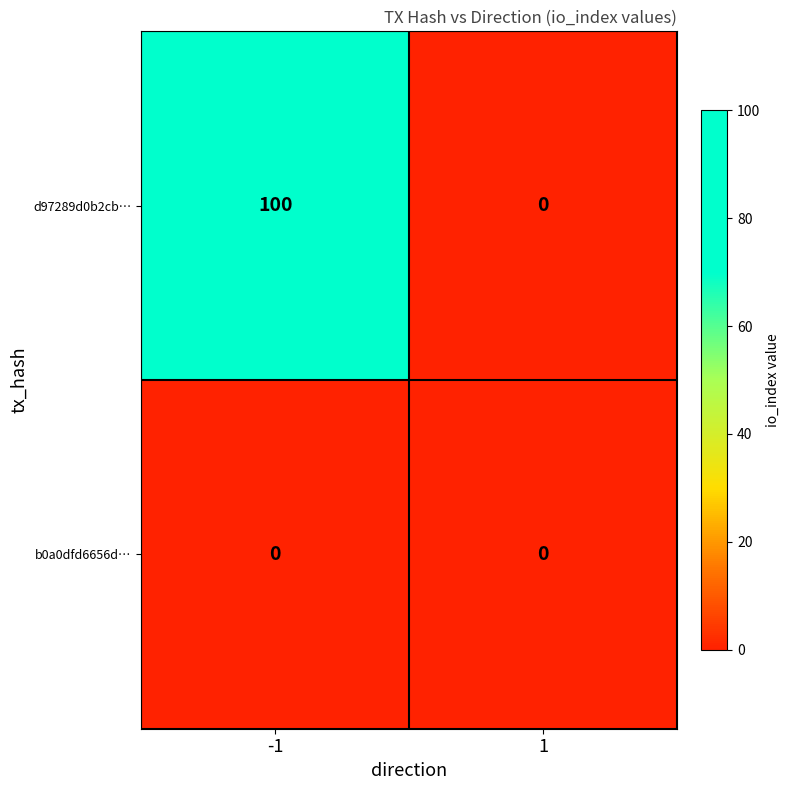

Rank the series at -1 from highest to lowest value.

d97289d0b2cb…, b0a0dfd6656d…